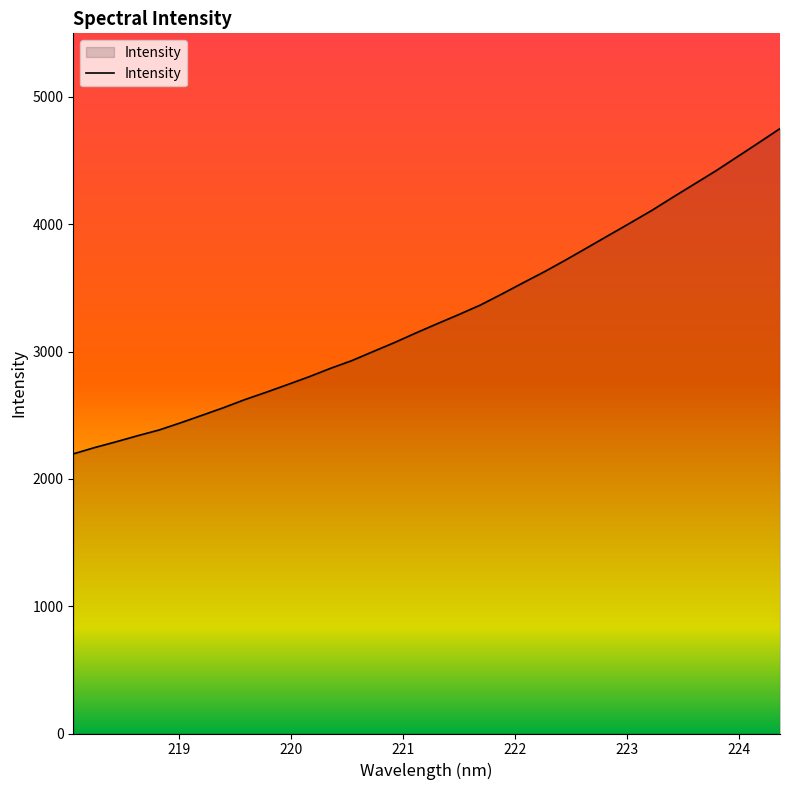

What is the greatest value displayed?

4751.8